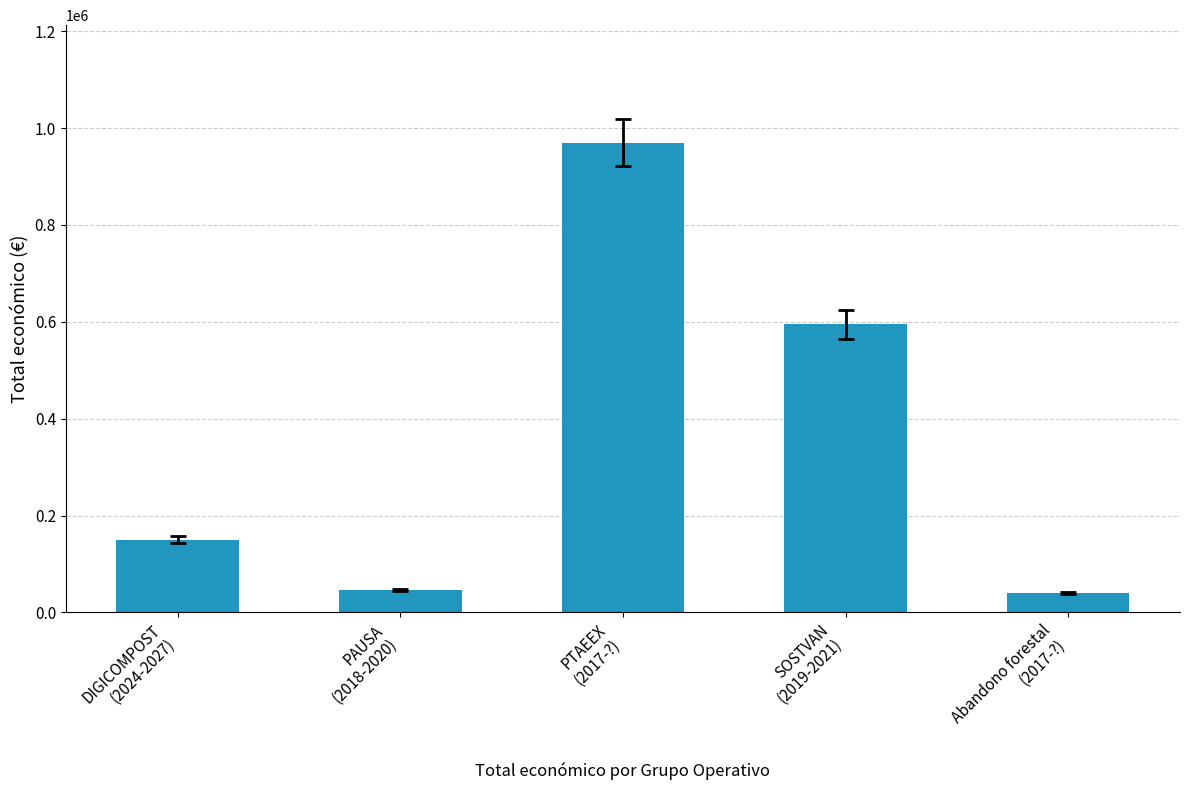

What is the change in value from SOSTVAN
(2019-2021) to Abandono forestal
(2017-?)?

-554319